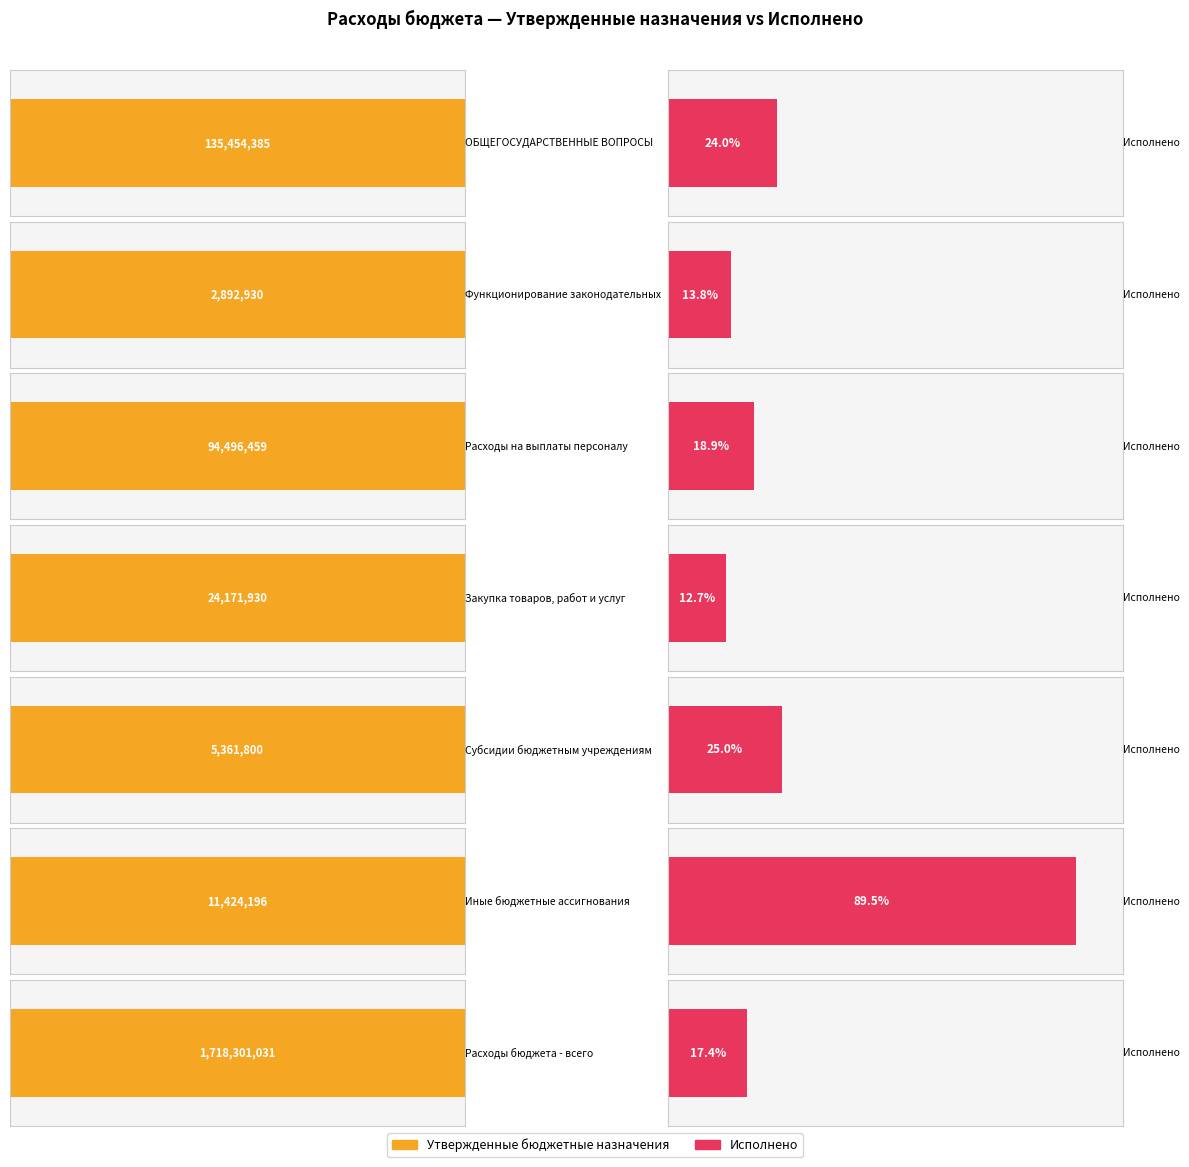

How many bars are there in each group?

2